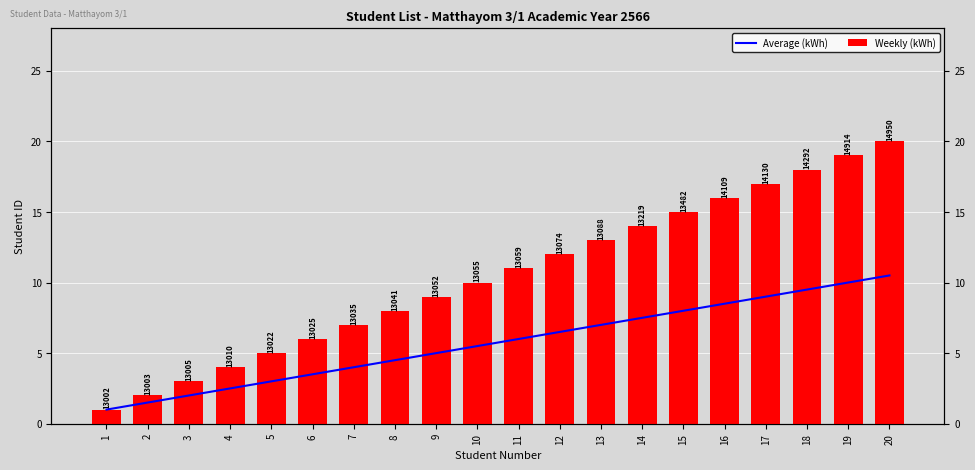

How many data points does each series have?

20